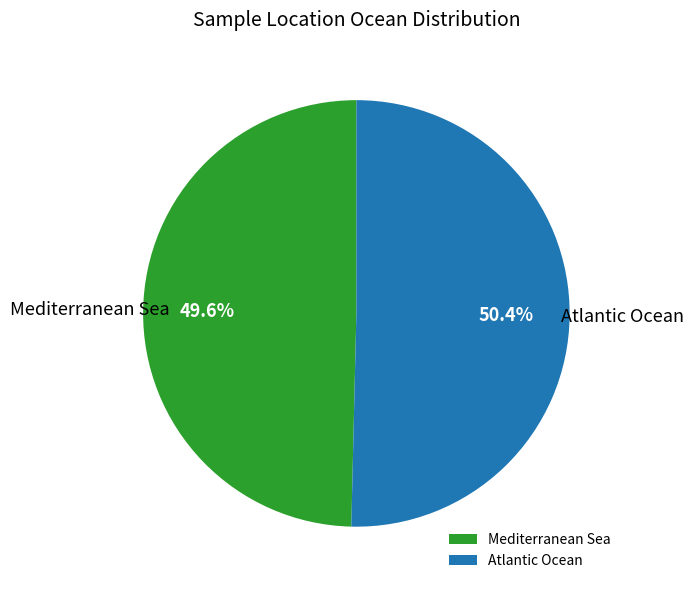

Rank the categories by value from lowest to highest.

Mediterranean Sea, Atlantic Ocean